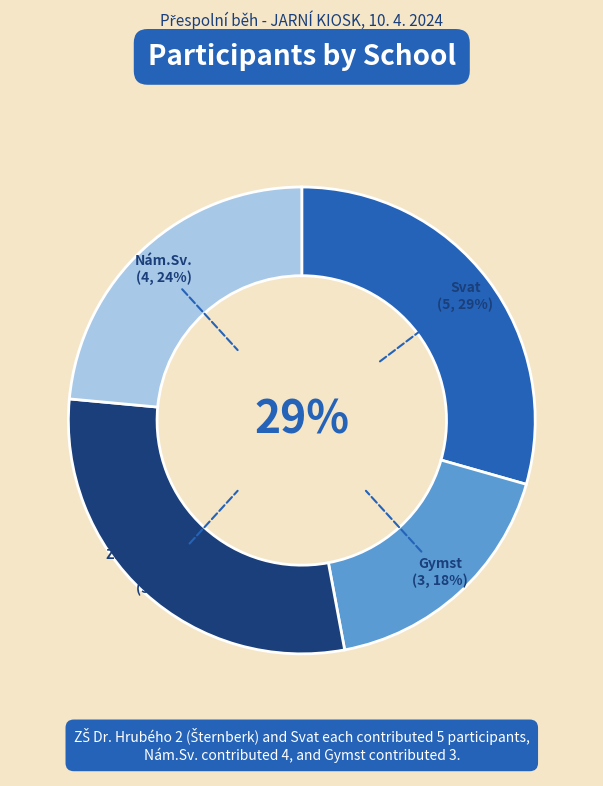

Rank the categories by value from highest to lowest.

Svat, ZŠ Dr. Hrubého 2, Šternberk, Nám.Sv., Gymst